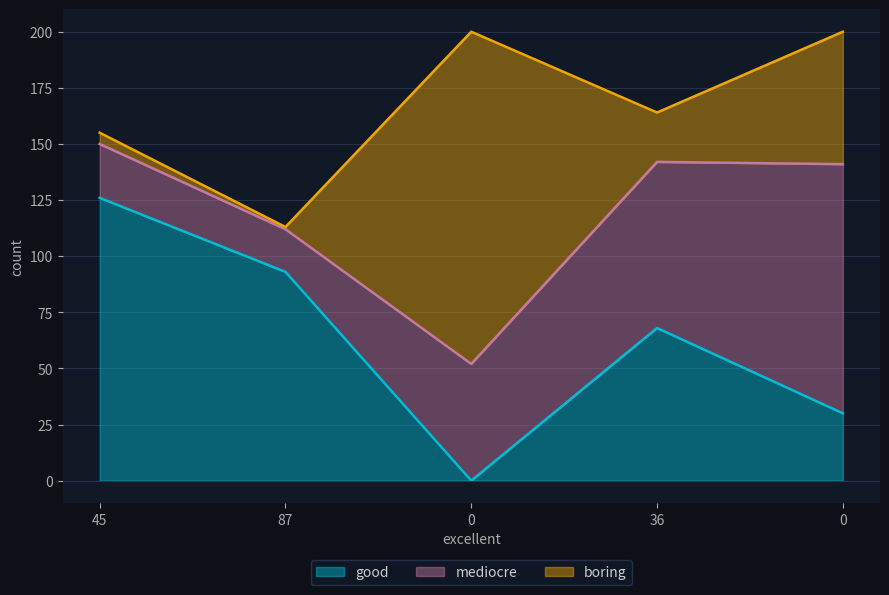

Count the good values in the range 30 to 93.

3